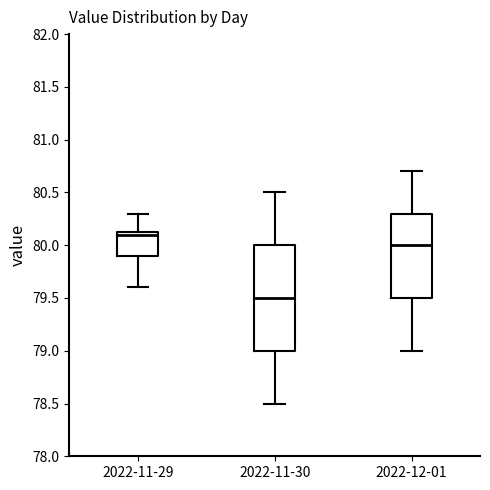

Reading left to right, read every box against the y-axis: the position of its median line, the range the box covers, and the ends of its whiskers. The values are not printed on the chart, so give them approximately, as read against the axis.

2022-11-29: median 80.10, box 79.90 to 80.15, whiskers 79.60 to 80.30
2022-11-30: median 79.50, box 79.00 to 80.00, whiskers 78.50 to 80.50
2022-12-01: median 80.00, box 79.50 to 80.30, whiskers 79.00 to 80.70